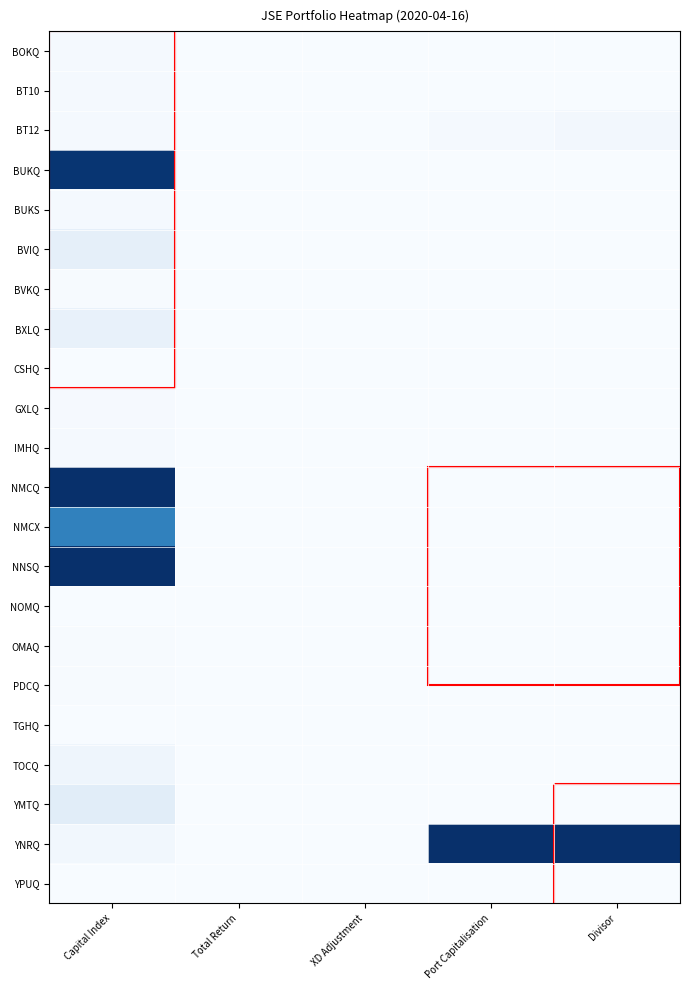

What is the maximum value shown in the chart?

1.0